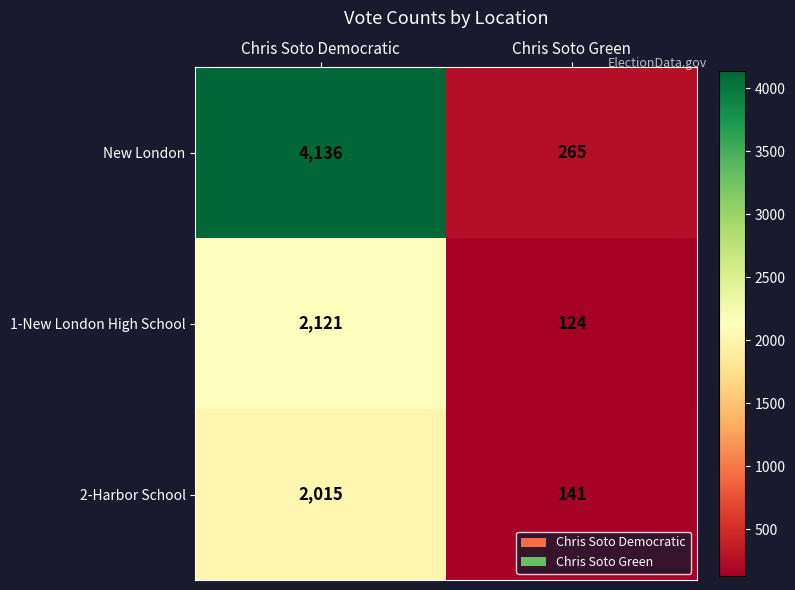

Is it true that 2-Harbor School equals 2015 at Chris Soto Democratic?

True